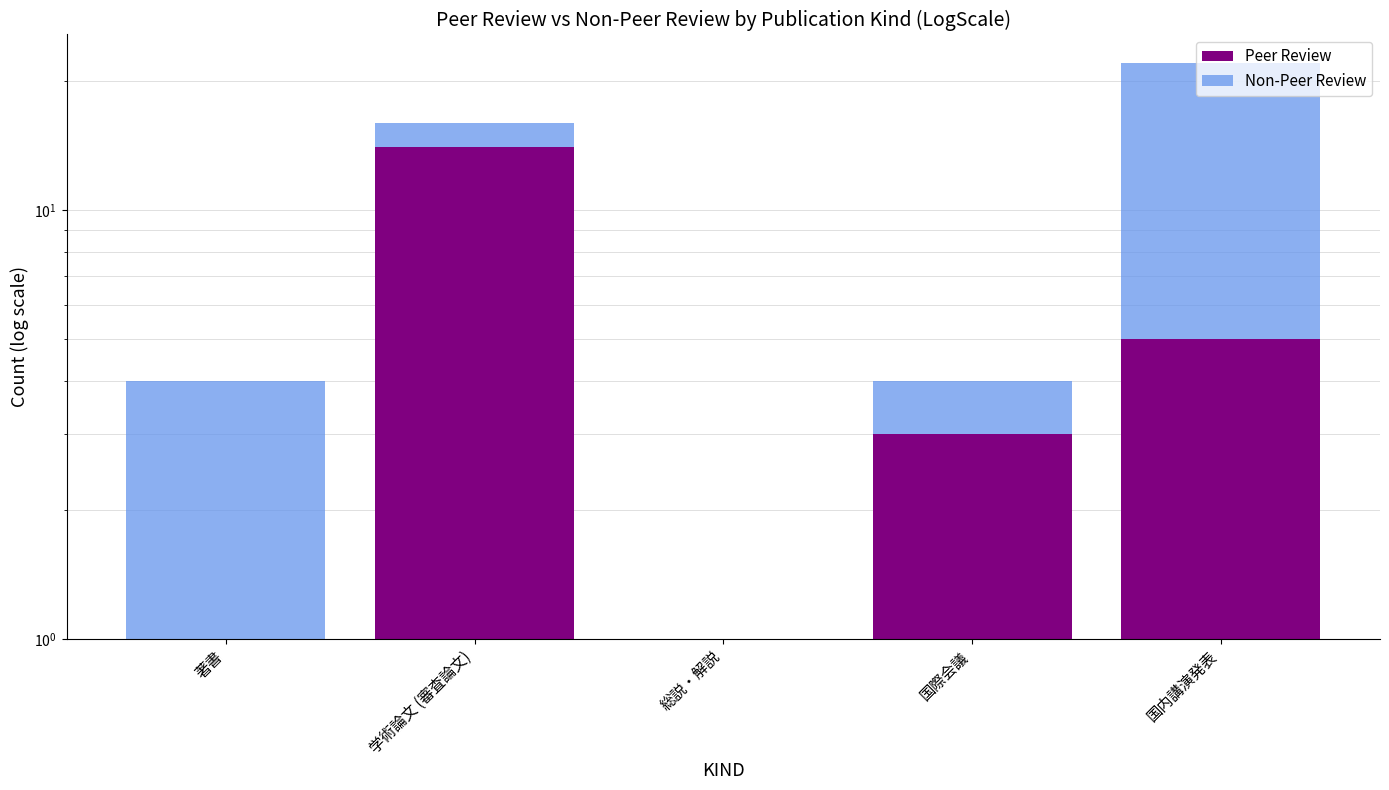

Rank the series by their maximum value, from lowest to highest.

Peer Review, Non-Peer Review